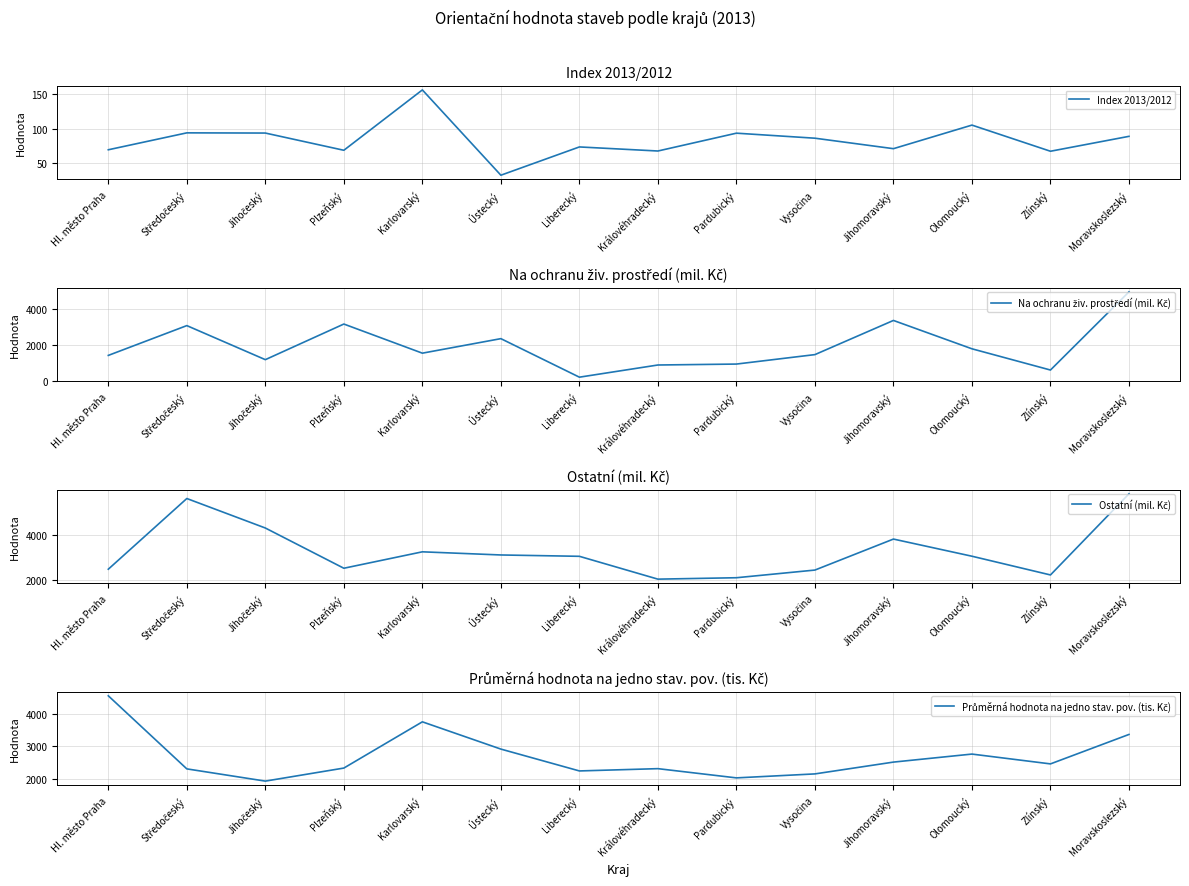

Rank the series at Zlínský from lowest to highest value.

Index 2013/2012, Na ochranu živ. prostředí (mil. Kč), Ostatní (mil. Kč), Průměrná hodnota na jedno stav. pov. (tis. Kč)